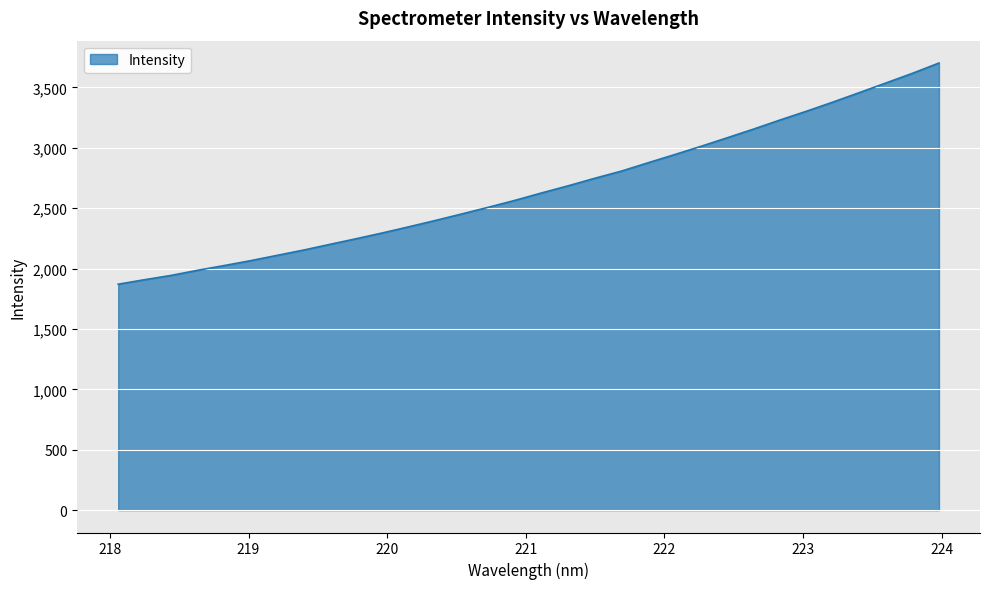

What is the smallest value displayed?

1870.8